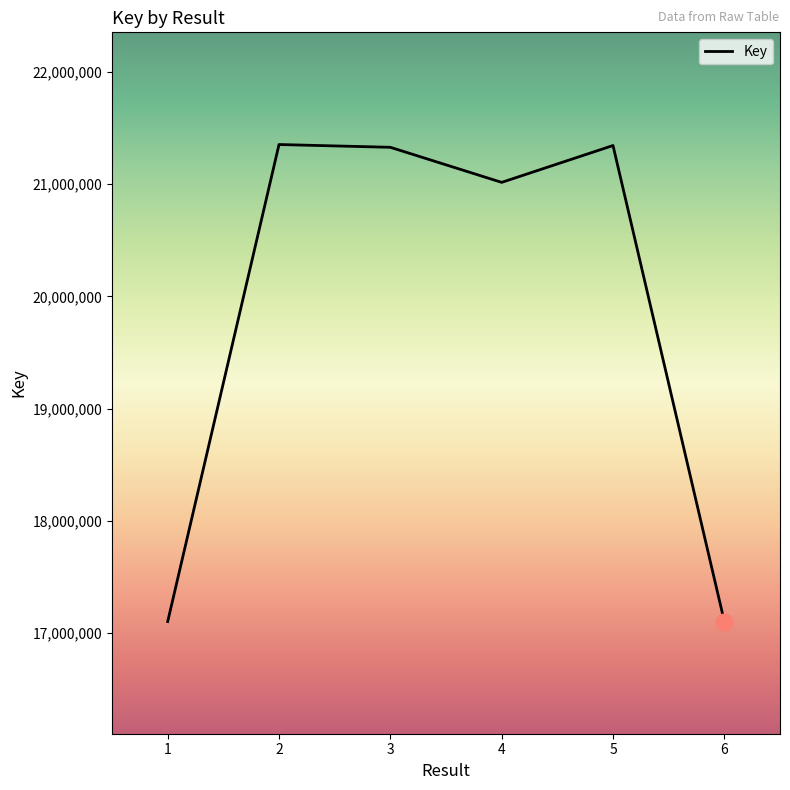

What is the change in value from 1 to 6?

-13